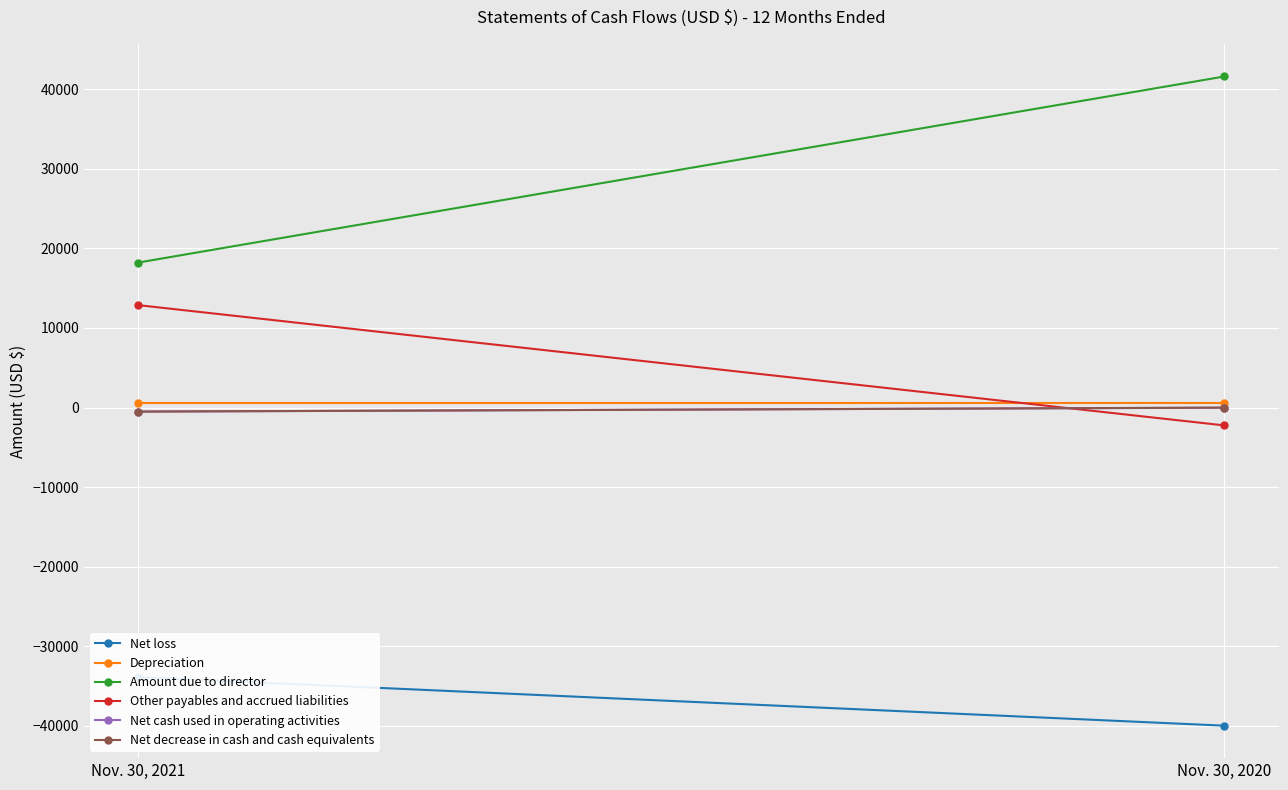

Which category has the lowest value in the Depreciation series?

Nov. 30, 2021